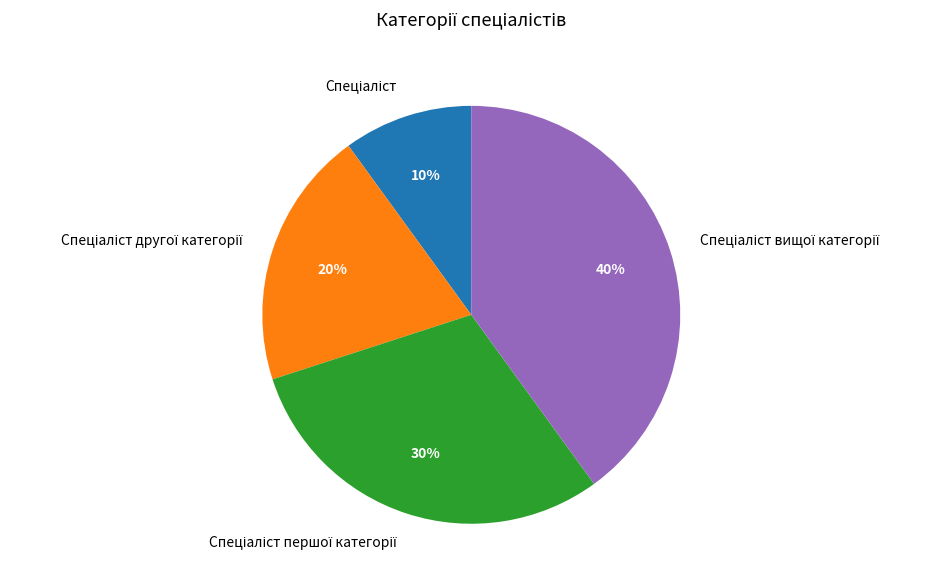

Is there any slice that represents more than half of the pie?

No